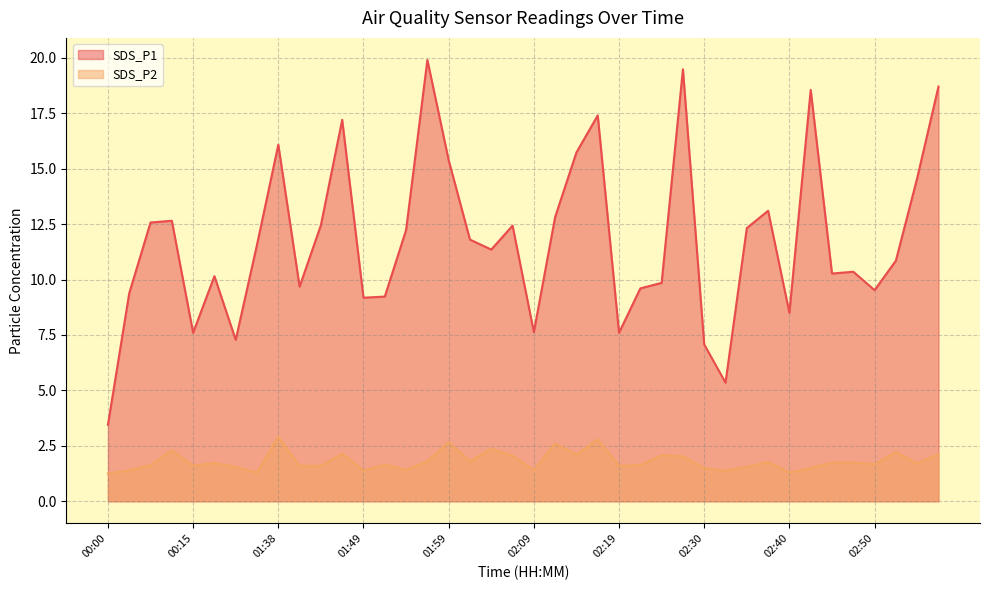

What is the difference between the maximum and minimum values in the SDS_P1 series?

16.4